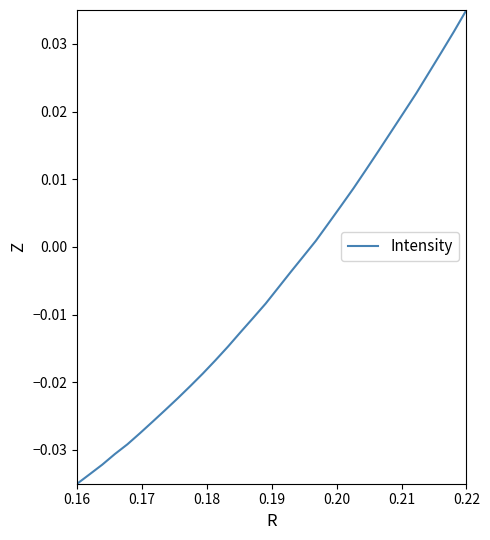

How many values are below 0?

19